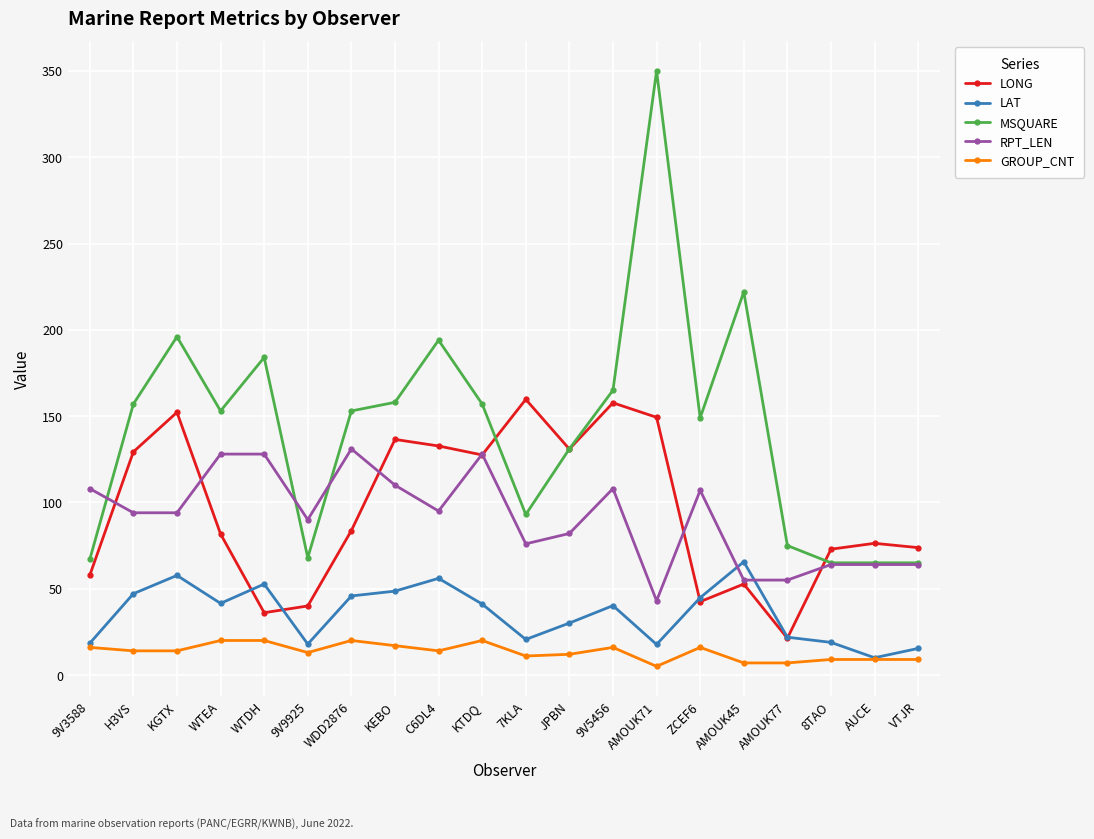

How many lines are shown in the chart?

5